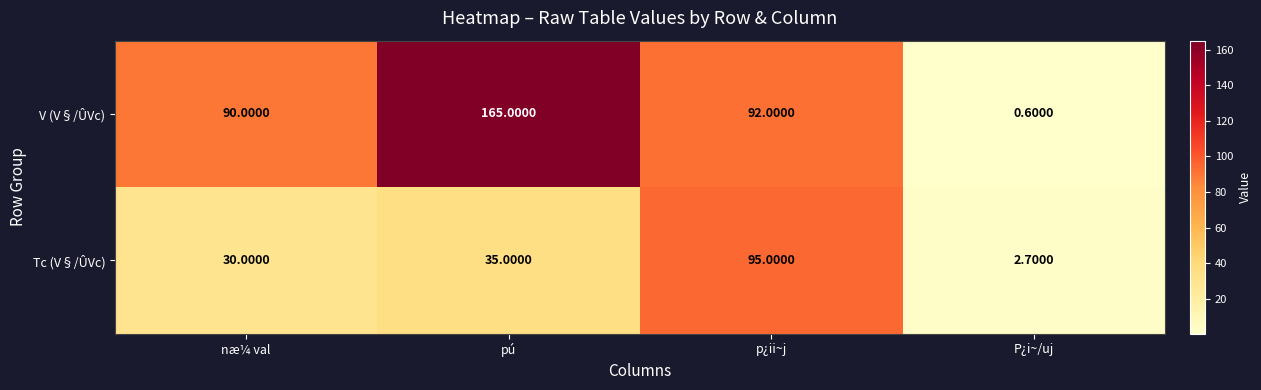

Rank the series at p¿ii~j from highest to lowest value.

Tc (V§/ÛVc), V (V§/ÛVc)